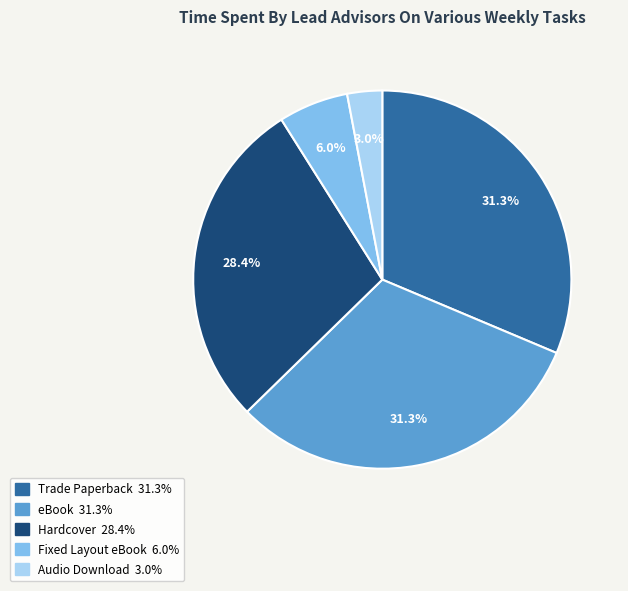

Which category has the smallest portion of the pie?

Audio Download